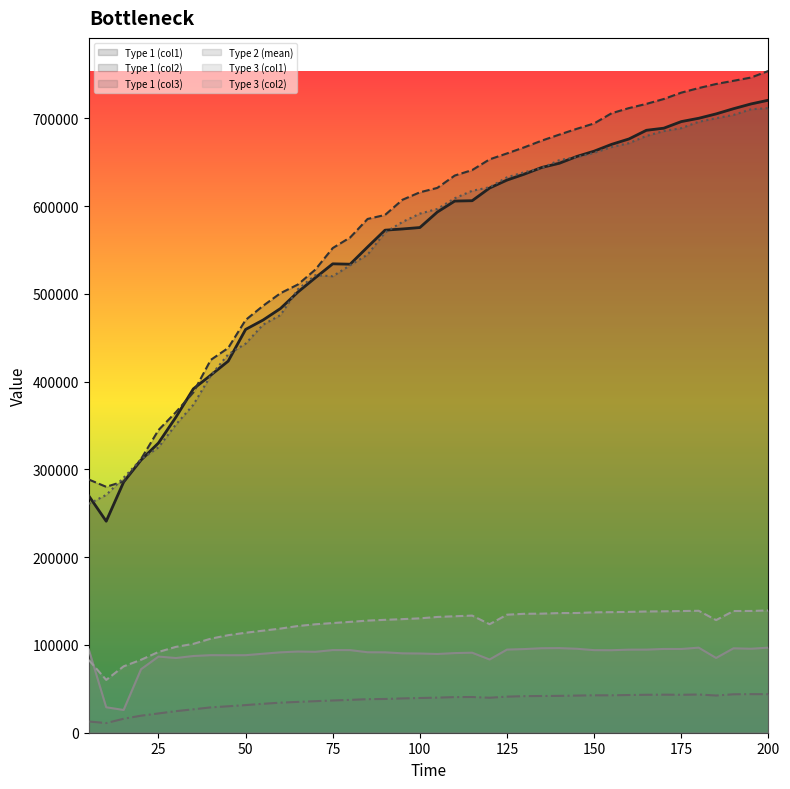

How many lines are shown in the chart?

6